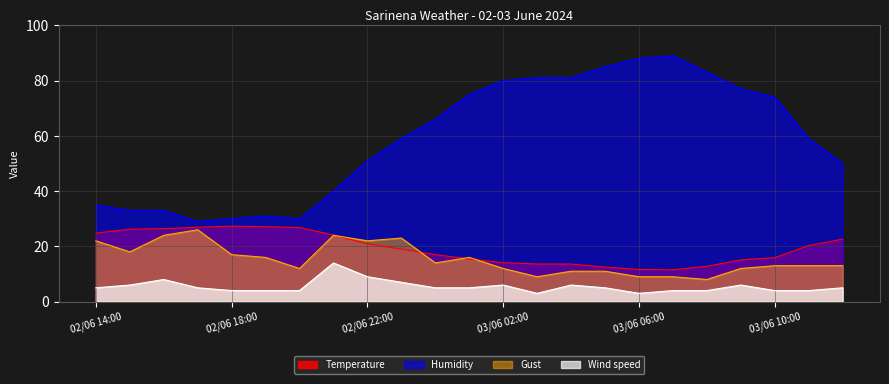

Read the Humidity value at 03/06 01:00.

75.0